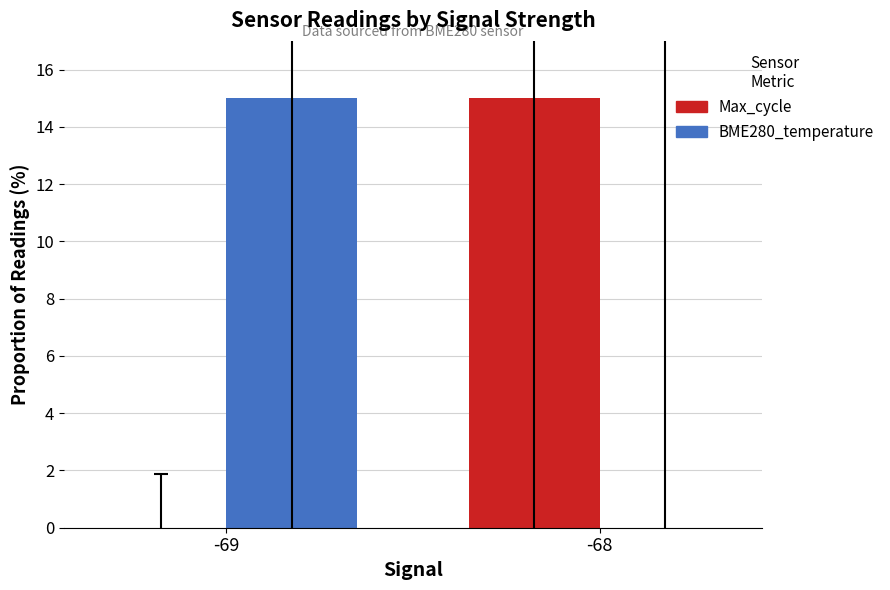

What is the sum of all Max_cycle values?

15